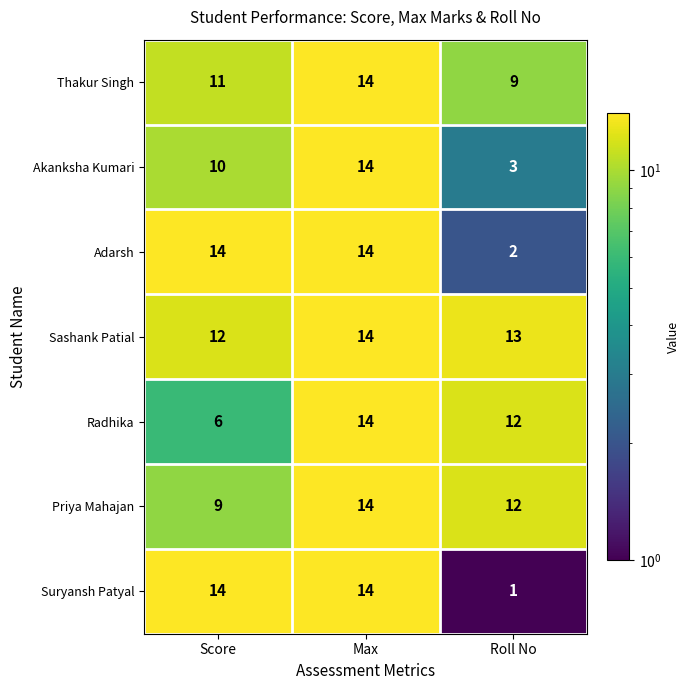

Between Max and Roll No, which series saw the biggest shift?

Suryansh Patyal